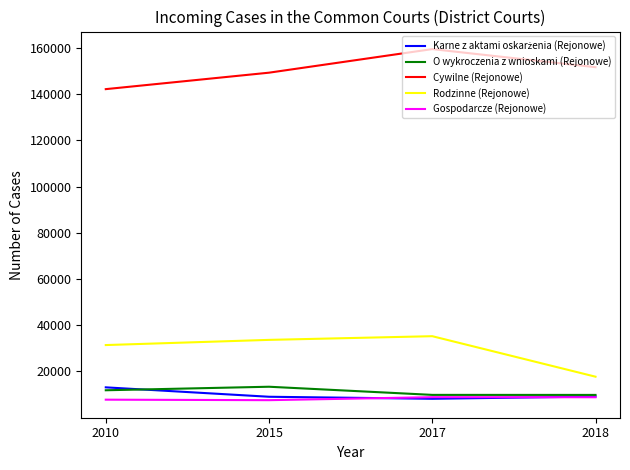

Does the chart have visible grid lines?

No